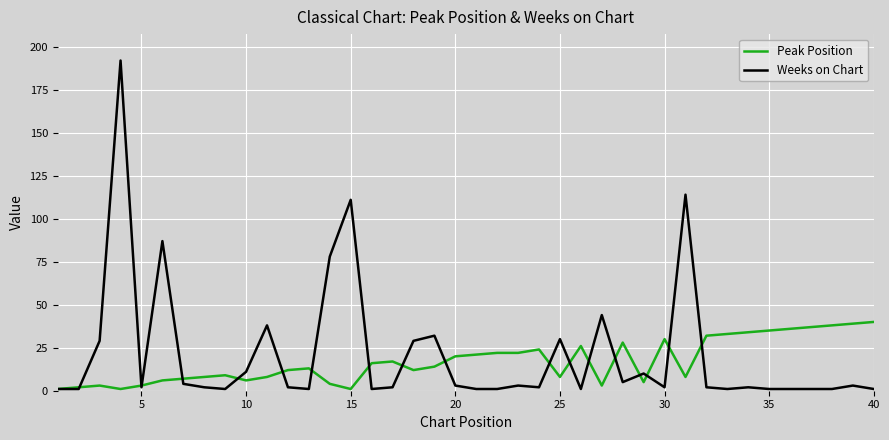

True or false: Peak Position and Weeks on Chart intersect in this chart.

True